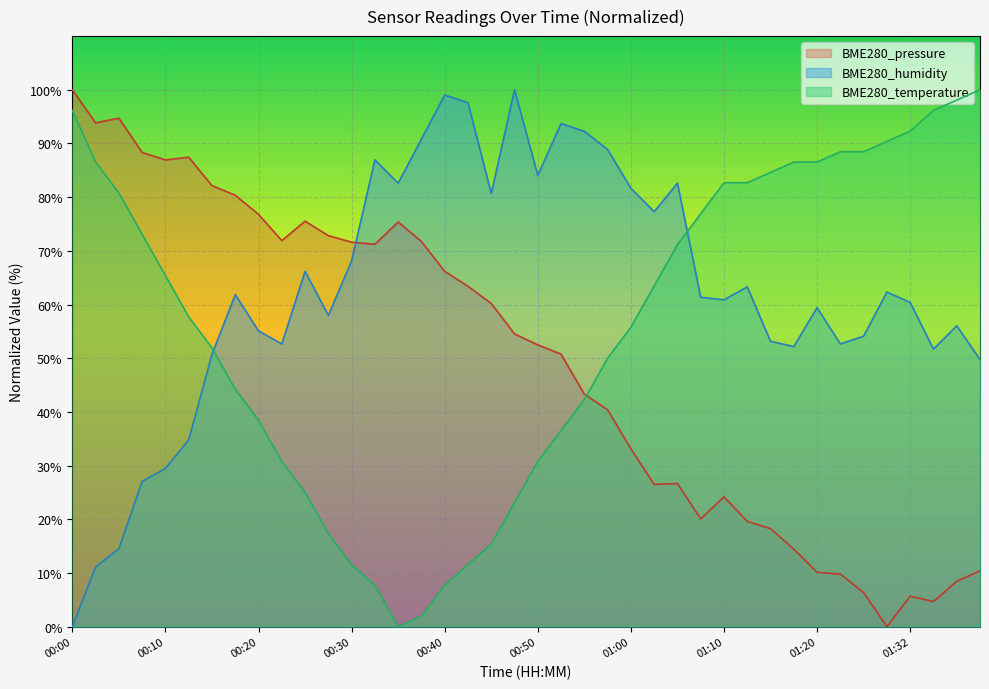

Rank the series by their maximum value, from highest to lowest.

BME280_pressure, BME280_humidity, BME280_temperature